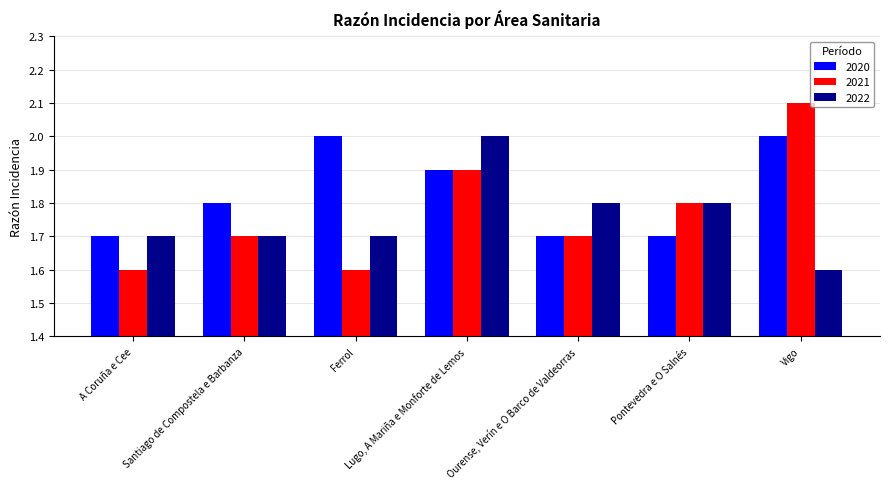

At how many categories does at least one series exceed 1?

7